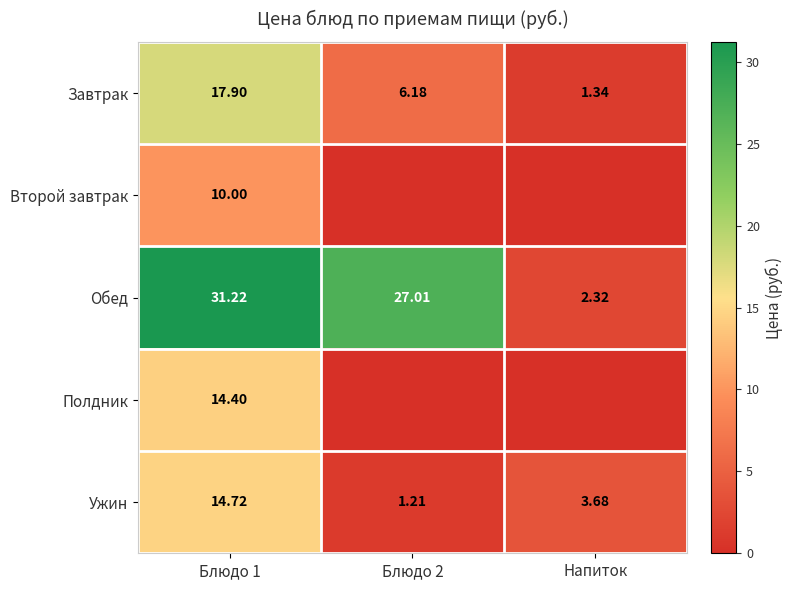

Is the value of Обед at Блюдо 1 greater than the value of Завтрак at Блюдо 1?

Yes